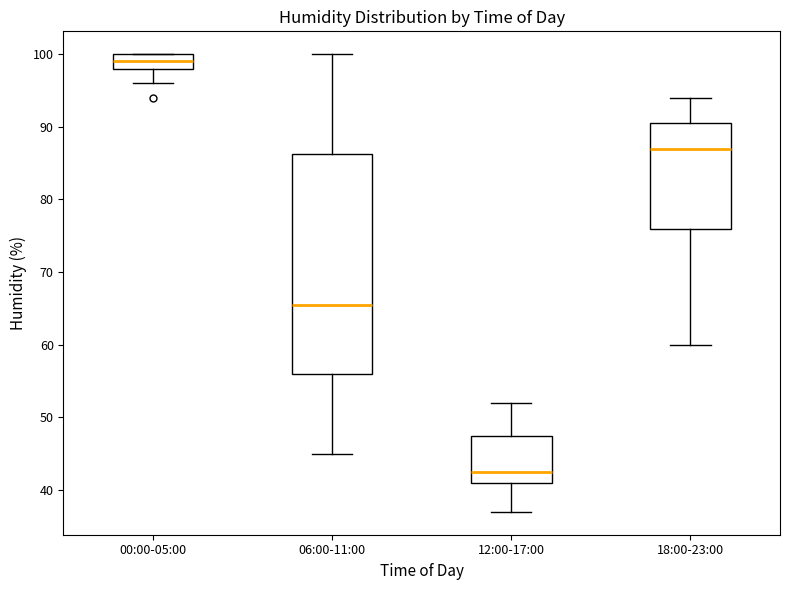

Reading left to right, read every box against the y-axis: the position of its median line, the range the box covers, and the ends of its whiskers. The values are not printed on the chart, so give them approximately, as read against the axis.

00:00-05:00: median 99, box 98 to 100, whiskers 96 to 100
06:00-11:00: median 66, box 56 to 86, whiskers 45 to 100
12:00-17:00: median 43, box 41 to 48, whiskers 37 to 52
18:00-23:00: median 87, box 76 to 91, whiskers 60 to 94